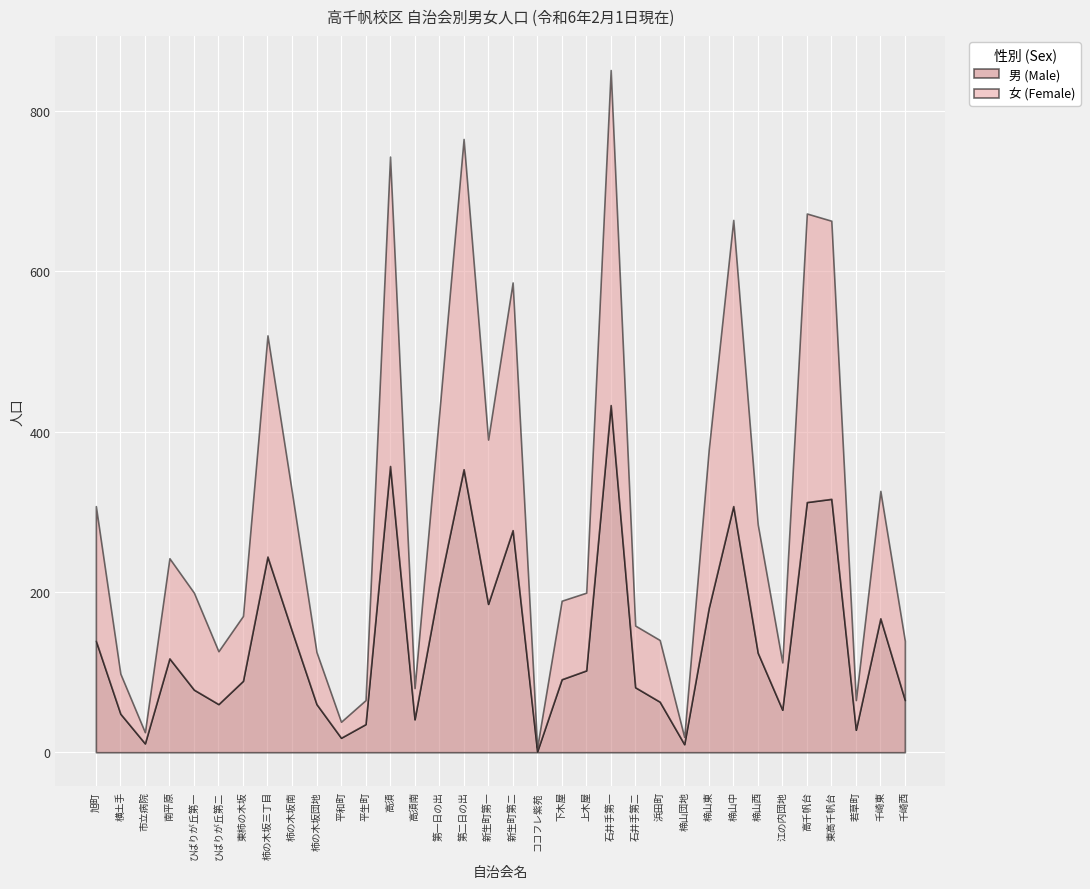

Between 上木屋 and 新生町第一, which is larger?

新生町第一